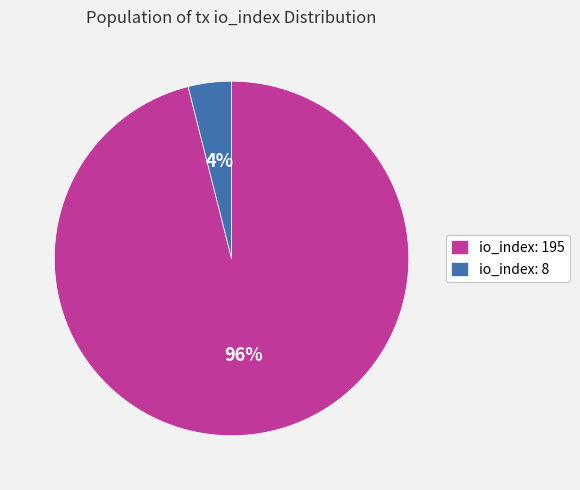

Do io_index: 8 and io_index: 195 together represent more than half of the pie?

Yes